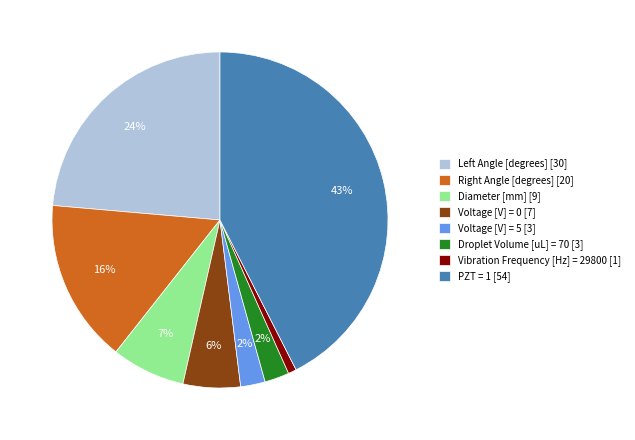

Is the sum of Vibration Frequency [Hz] = 29800 [1] and Voltage [V] = 0 [7] greater than half?

No